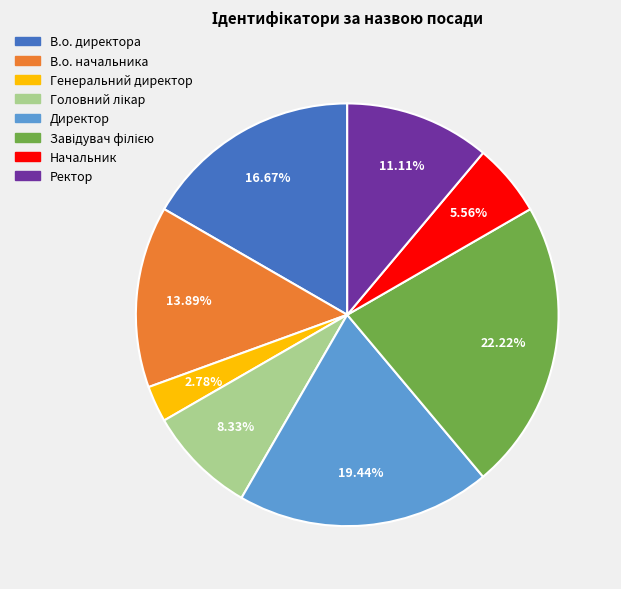

Is the sum of Генеральний директор and В.о. начальника greater than half?

No